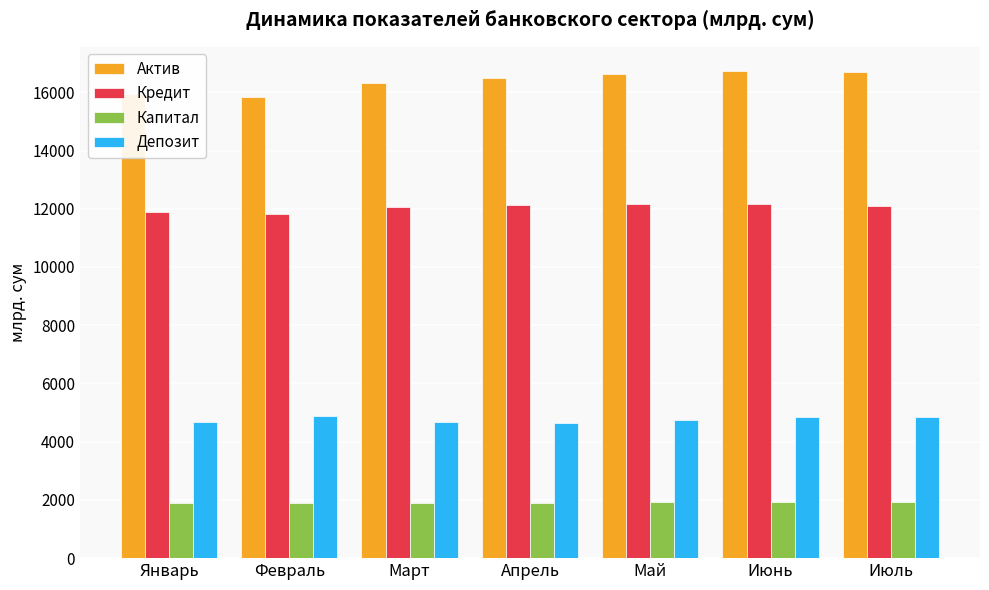

At how many categories does at least one series exceed 12828?

7